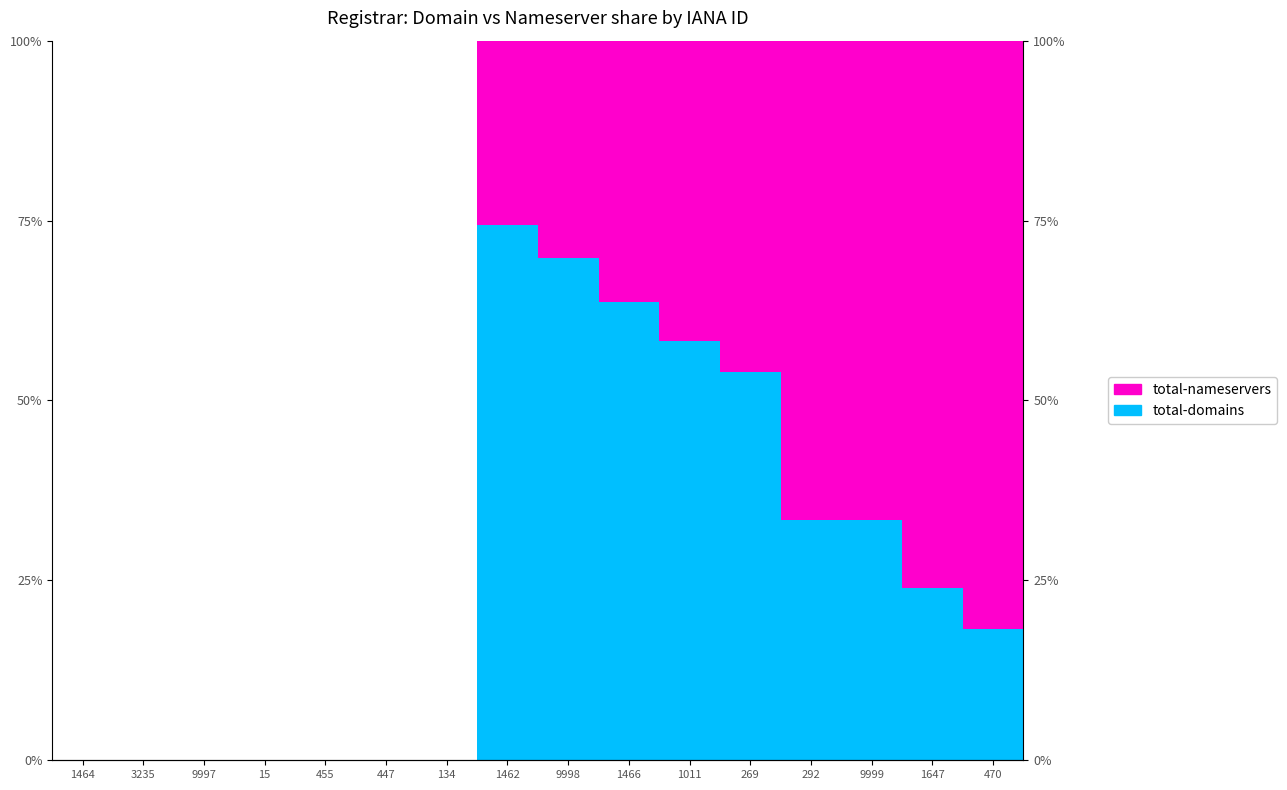

Reading left to right, what are all the values shown in this chart?

total-domains: 1464=0.0	3235=0.0	9997=0.0	15=0.0	455=0.0	447=0.0	134=0.0	1462=74.4	9998=69.9	1466=63.6	1011=58.3	269=53.9	292=33.3	9999=33.3	1647=24.0	470=18.2
total-nameservers: 1464=0.0	3235=0.0	9997=0.0	15=0.0	455=0.0	447=0.0	134=0.0	1462=25.6	9998=30.1	1466=36.4	1011=41.7	269=46.1	292=66.7	9999=66.7	1647=76.0	470=81.8